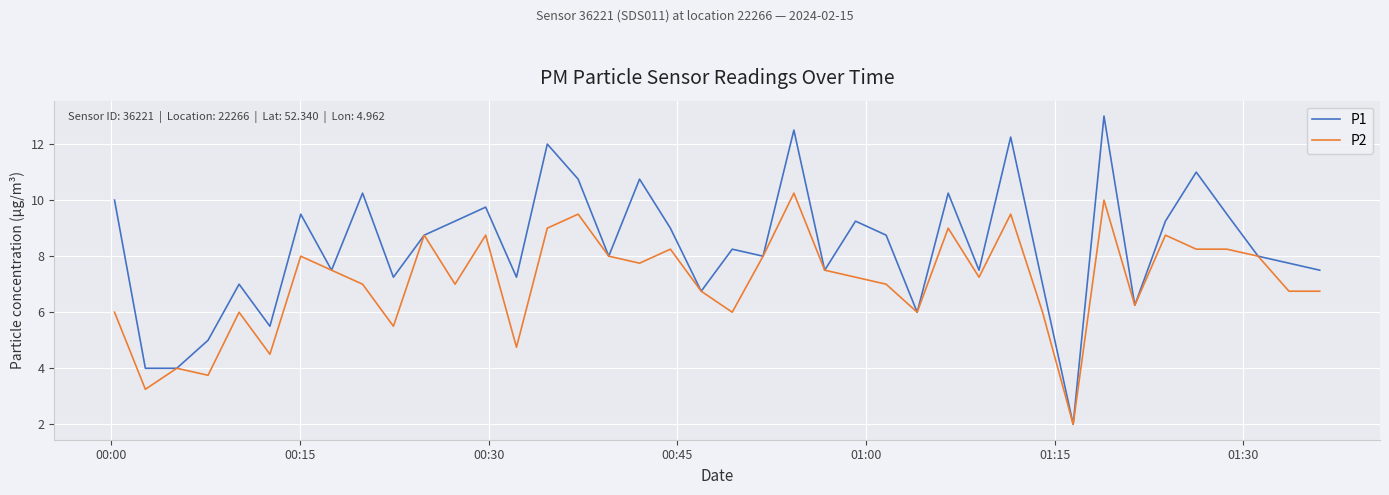

Which series has the largest total across all categories?

P1